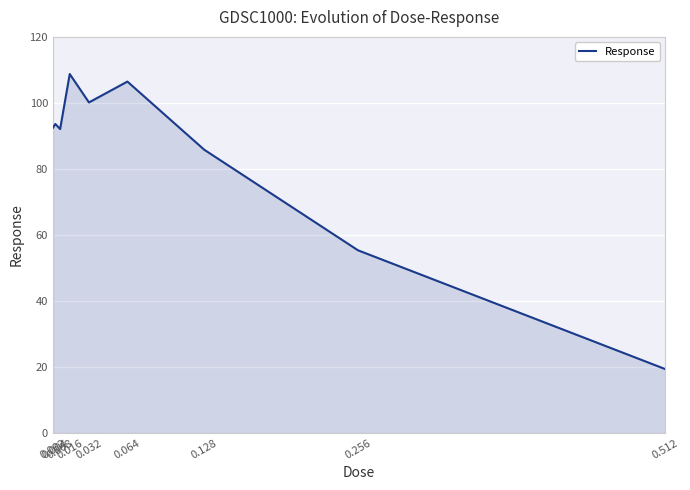

What is the greatest value displayed?

108.8